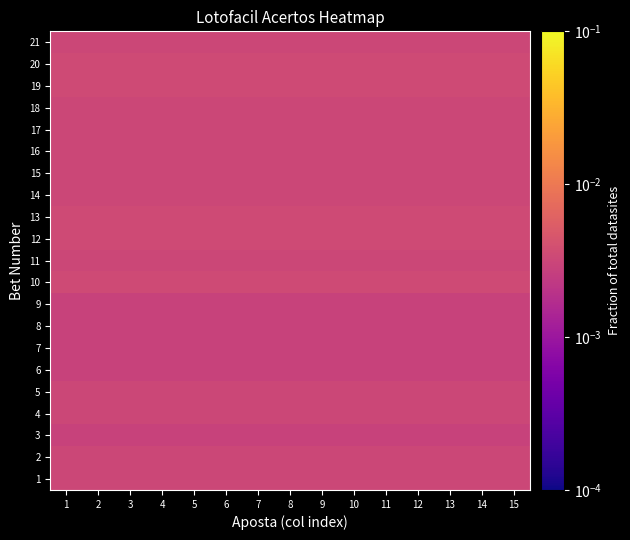

Reading left to right, list all the values displayed in this chart.

1: 1=0.0	2=0.0	3=0.0	4=0.0	5=0.0	6=0.0	7=0.0	8=0.0	9=0.0	10=0.0	11=0.0	12=0.0	13=0.0	14=0.0	15=0.0
2: 1=0.0	2=0.0	3=0.0	4=0.0	5=0.0	6=0.0	7=0.0	8=0.0	9=0.0	10=0.0	11=0.0	12=0.0	13=0.0	14=0.0	15=0.0
3: 1=0.0	2=0.0	3=0.0	4=0.0	5=0.0	6=0.0	7=0.0	8=0.0	9=0.0	10=0.0	11=0.0	12=0.0	13=0.0	14=0.0	15=0.0
4: 1=0.0	2=0.0	3=0.0	4=0.0	5=0.0	6=0.0	7=0.0	8=0.0	9=0.0	10=0.0	11=0.0	12=0.0	13=0.0	14=0.0	15=0.0
5: 1=0.0	2=0.0	3=0.0	4=0.0	5=0.0	6=0.0	7=0.0	8=0.0	9=0.0	10=0.0	11=0.0	12=0.0	13=0.0	14=0.0	15=0.0
6: 1=0.0	2=0.0	3=0.0	4=0.0	5=0.0	6=0.0	7=0.0	8=0.0	9=0.0	10=0.0	11=0.0	12=0.0	13=0.0	14=0.0	15=0.0
7: 1=0.0	2=0.0	3=0.0	4=0.0	5=0.0	6=0.0	7=0.0	8=0.0	9=0.0	10=0.0	11=0.0	12=0.0	13=0.0	14=0.0	15=0.0
8: 1=0.0	2=0.0	3=0.0	4=0.0	5=0.0	6=0.0	7=0.0	8=0.0	9=0.0	10=0.0	11=0.0	12=0.0	13=0.0	14=0.0	15=0.0
9: 1=0.0	2=0.0	3=0.0	4=0.0	5=0.0	6=0.0	7=0.0	8=0.0	9=0.0	10=0.0	11=0.0	12=0.0	13=0.0	14=0.0	15=0.0
10: 1=0.0	2=0.0	3=0.0	4=0.0	5=0.0	6=0.0	7=0.0	8=0.0	9=0.0	10=0.0	11=0.0	12=0.0	13=0.0	14=0.0	15=0.0
11: 1=0.0	2=0.0	3=0.0	4=0.0	5=0.0	6=0.0	7=0.0	8=0.0	9=0.0	10=0.0	11=0.0	12=0.0	13=0.0	14=0.0	15=0.0
12: 1=0.0	2=0.0	3=0.0	4=0.0	5=0.0	6=0.0	7=0.0	8=0.0	9=0.0	10=0.0	11=0.0	12=0.0	13=0.0	14=0.0	15=0.0
13: 1=0.0	2=0.0	3=0.0	4=0.0	5=0.0	6=0.0	7=0.0	8=0.0	9=0.0	10=0.0	11=0.0	12=0.0	13=0.0	14=0.0	15=0.0
14: 1=0.0	2=0.0	3=0.0	4=0.0	5=0.0	6=0.0	7=0.0	8=0.0	9=0.0	10=0.0	11=0.0	12=0.0	13=0.0	14=0.0	15=0.0
15: 1=0.0	2=0.0	3=0.0	4=0.0	5=0.0	6=0.0	7=0.0	8=0.0	9=0.0	10=0.0	11=0.0	12=0.0	13=0.0	14=0.0	15=0.0
16: 1=0.0	2=0.0	3=0.0	4=0.0	5=0.0	6=0.0	7=0.0	8=0.0	9=0.0	10=0.0	11=0.0	12=0.0	13=0.0	14=0.0	15=0.0
17: 1=0.0	2=0.0	3=0.0	4=0.0	5=0.0	6=0.0	7=0.0	8=0.0	9=0.0	10=0.0	11=0.0	12=0.0	13=0.0	14=0.0	15=0.0
18: 1=0.0	2=0.0	3=0.0	4=0.0	5=0.0	6=0.0	7=0.0	8=0.0	9=0.0	10=0.0	11=0.0	12=0.0	13=0.0	14=0.0	15=0.0
19: 1=0.0	2=0.0	3=0.0	4=0.0	5=0.0	6=0.0	7=0.0	8=0.0	9=0.0	10=0.0	11=0.0	12=0.0	13=0.0	14=0.0	15=0.0
20: 1=0.0	2=0.0	3=0.0	4=0.0	5=0.0	6=0.0	7=0.0	8=0.0	9=0.0	10=0.0	11=0.0	12=0.0	13=0.0	14=0.0	15=0.0
21: 1=0.0	2=0.0	3=0.0	4=0.0	5=0.0	6=0.0	7=0.0	8=0.0	9=0.0	10=0.0	11=0.0	12=0.0	13=0.0	14=0.0	15=0.0